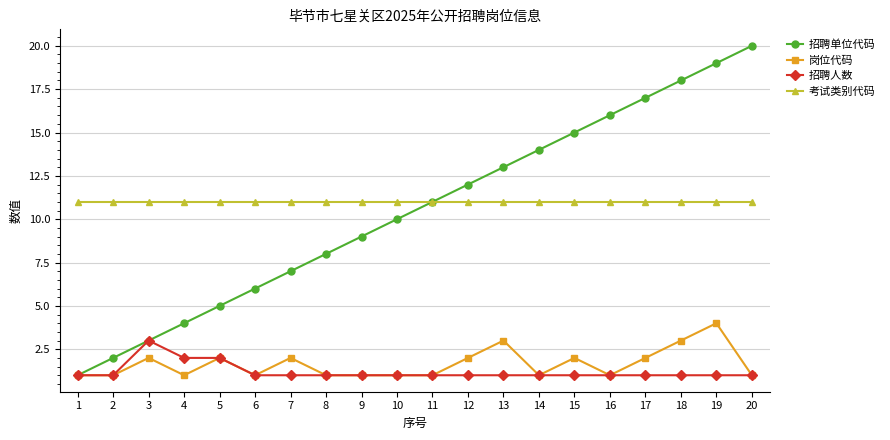

True or false: 岗位代码 and 考试类别代码 cross at least once.

False